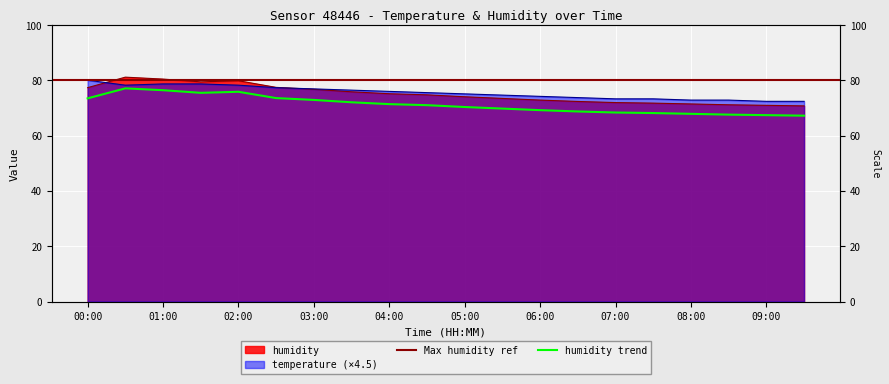

What position from the left is 01:00?

3